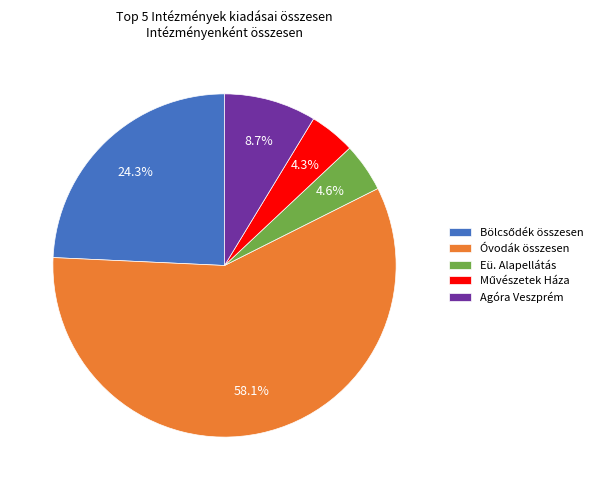

Between Óvodák összesen and Eü. Alapellátás, which is larger?

Óvodák összesen